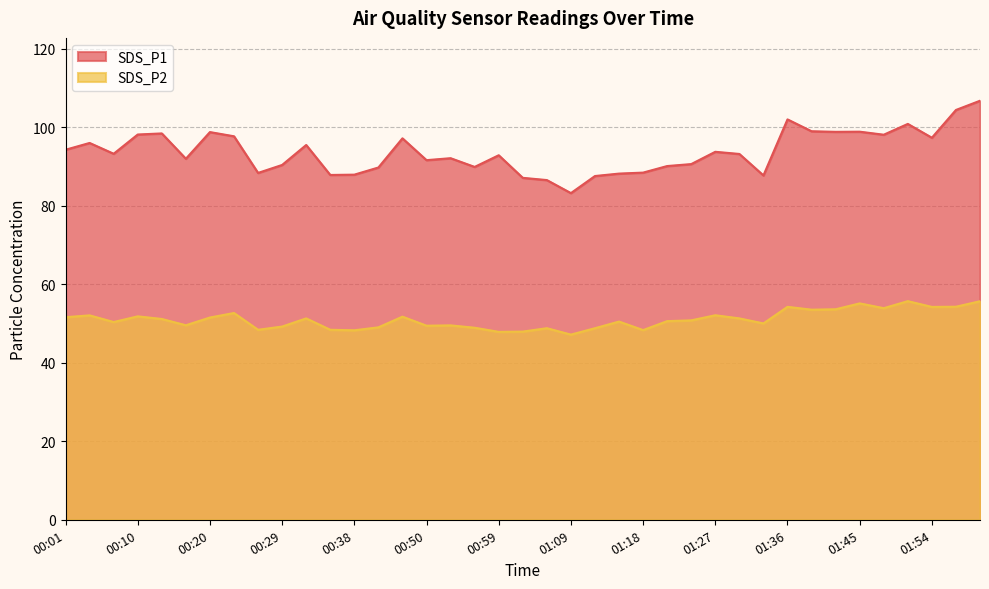

How many interior local peaks does the SDS_P2 series have?

12